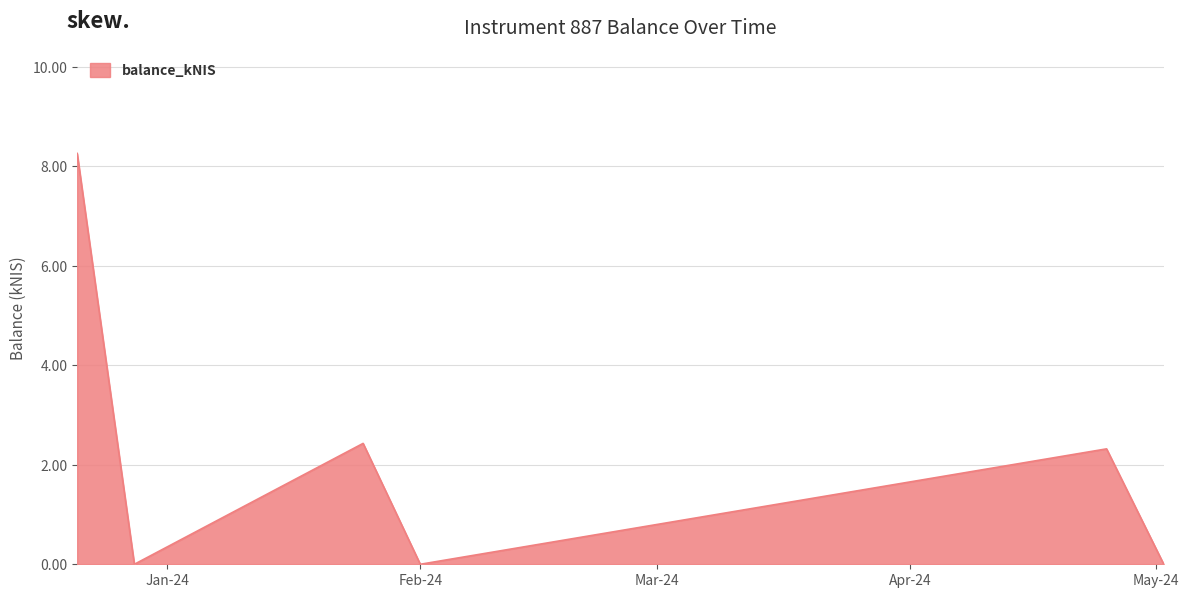

How many distinct data groups are displayed?

1